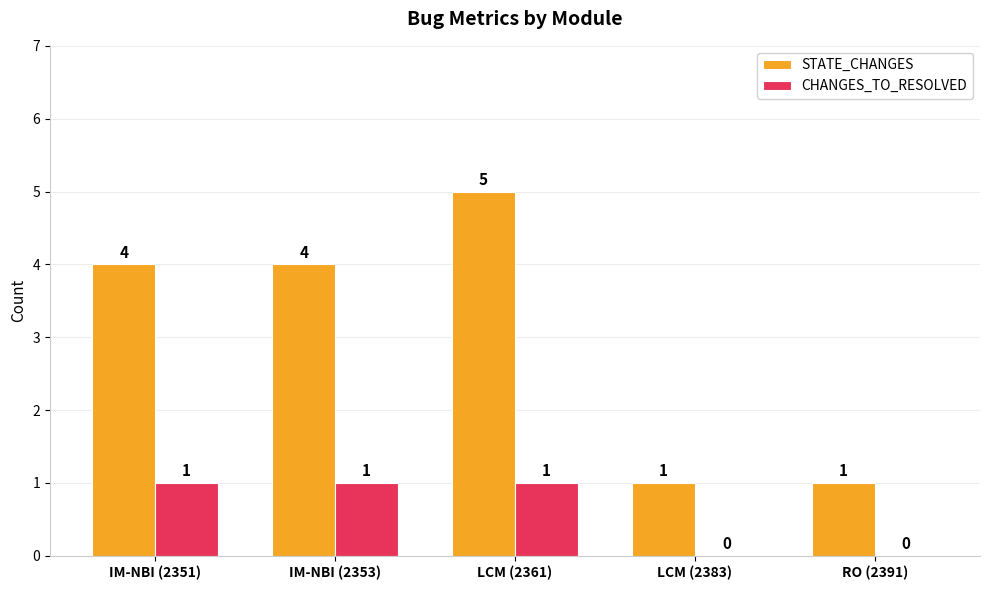

True or false: CHANGES_TO_RESOLVED has a value of -1 at LCM (2383).

False